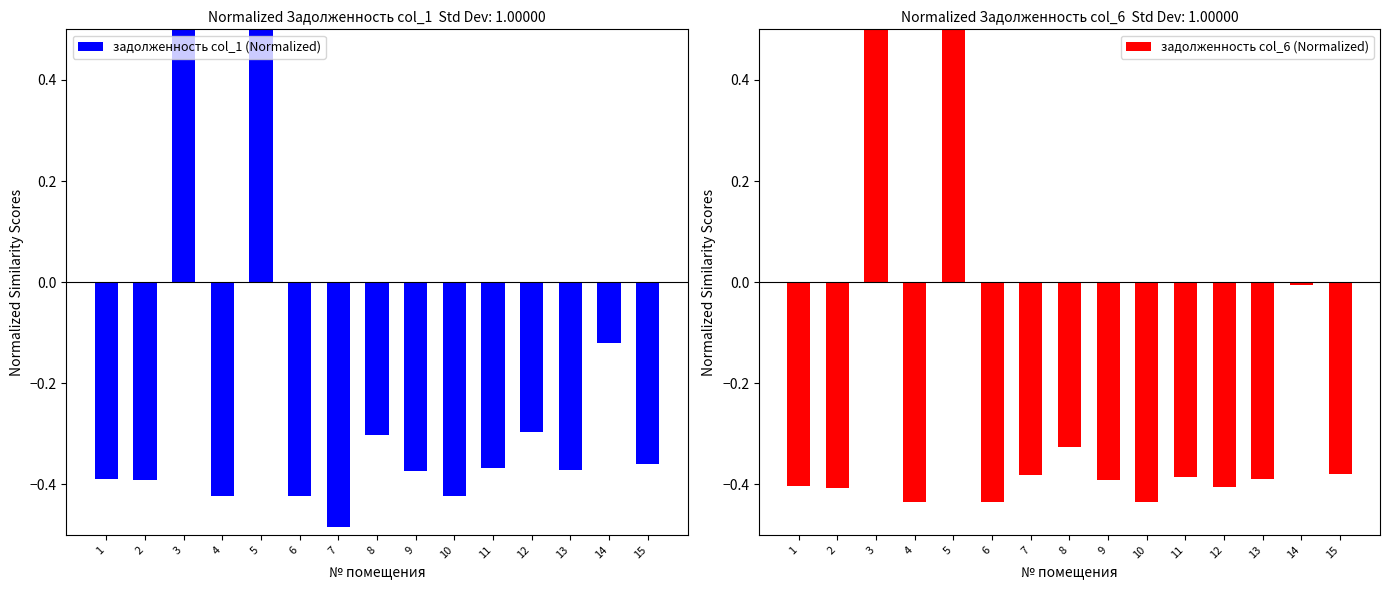

The задолженность col_6 (Normalized) series shows -0.6 at 8. True or false?

False